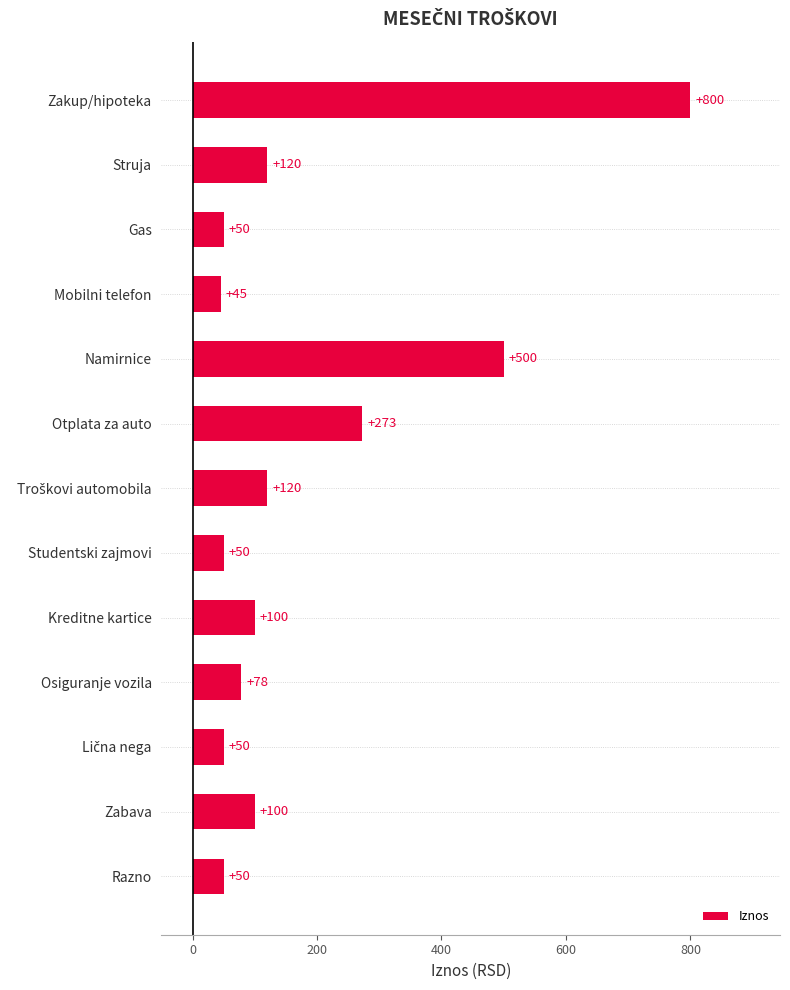

How many data points does each series have?

13